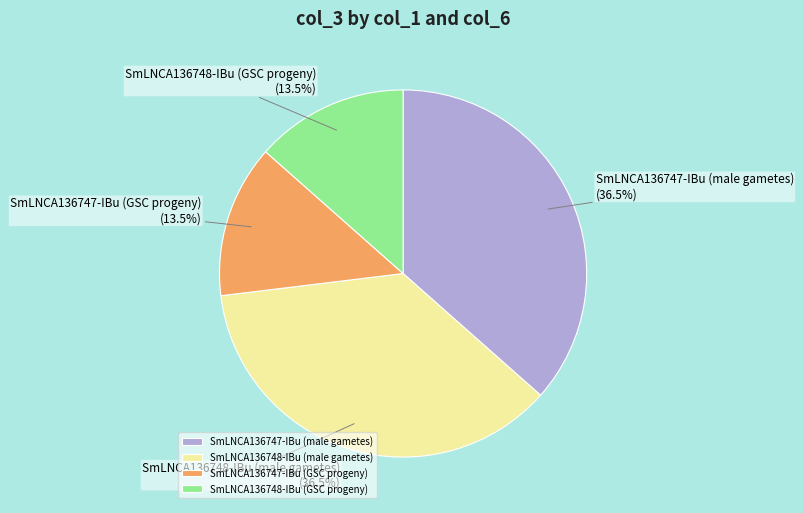

What is the total percentage of SmLNCA136747-IBu (GSC progeny) and SmLNCA136748-IBu (male gametes)?

50.0%